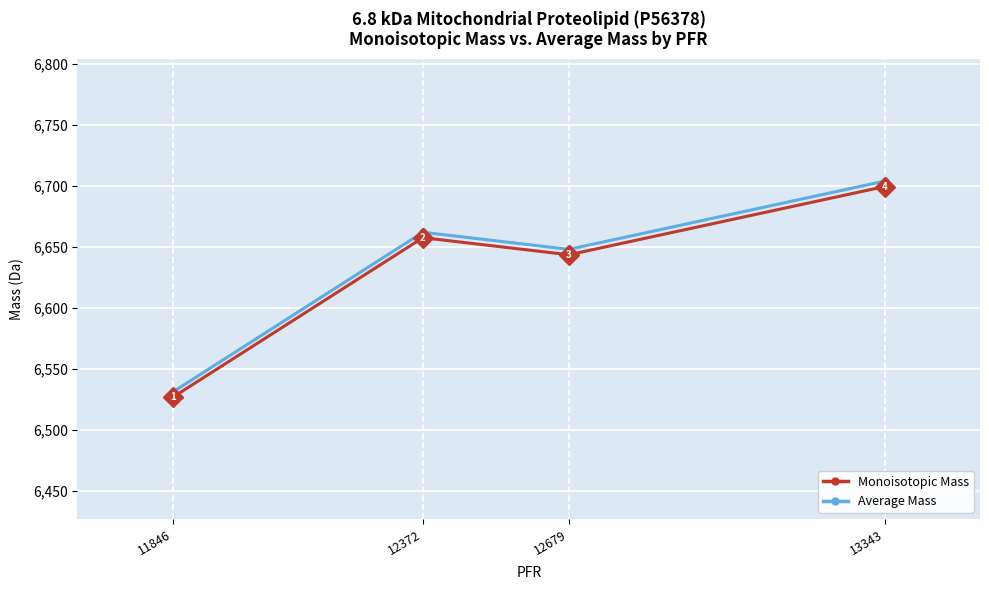

Rank the series by their average value, from highest to lowest.

Average Mass, Monoisotopic Mass